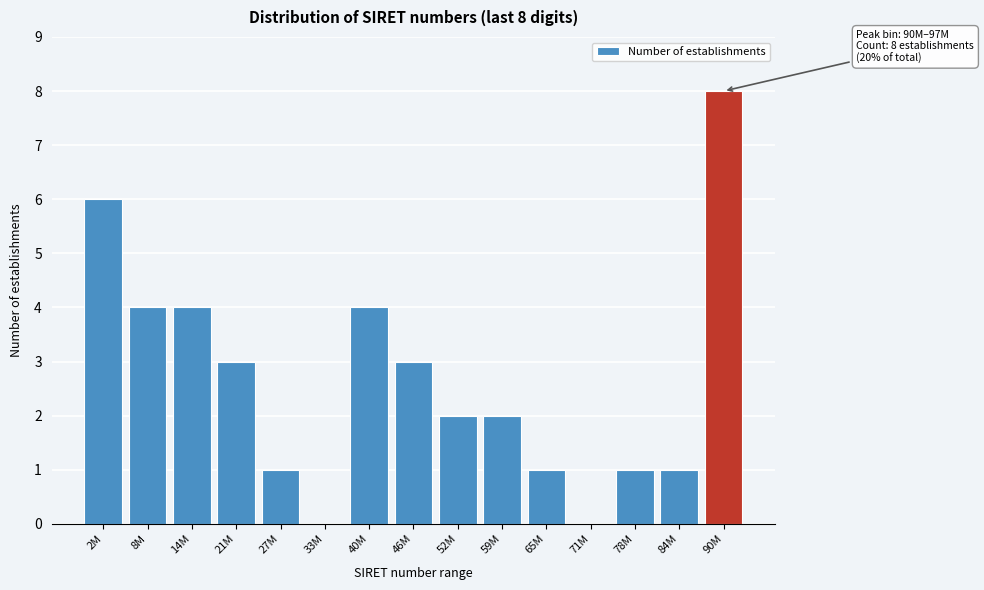

Reading left to right, extract all data points from this chart.

2M=6	8M=4	14M=4	21M=3	27M=1	33M=0	40M=4	46M=3	52M=2	59M=2	65M=1	71M=0	78M=1	84M=1	90M=8